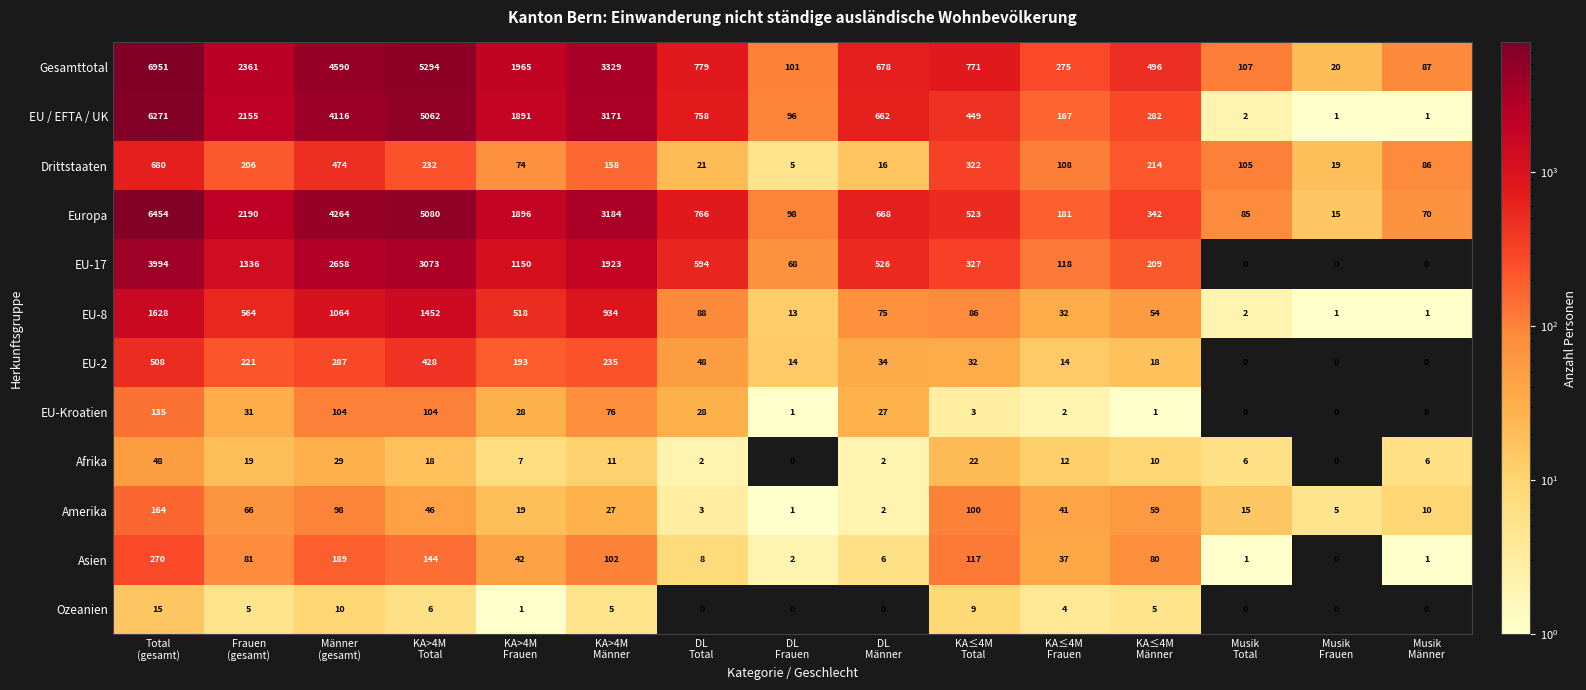

What is the total value across all series at Musik
Total?

323